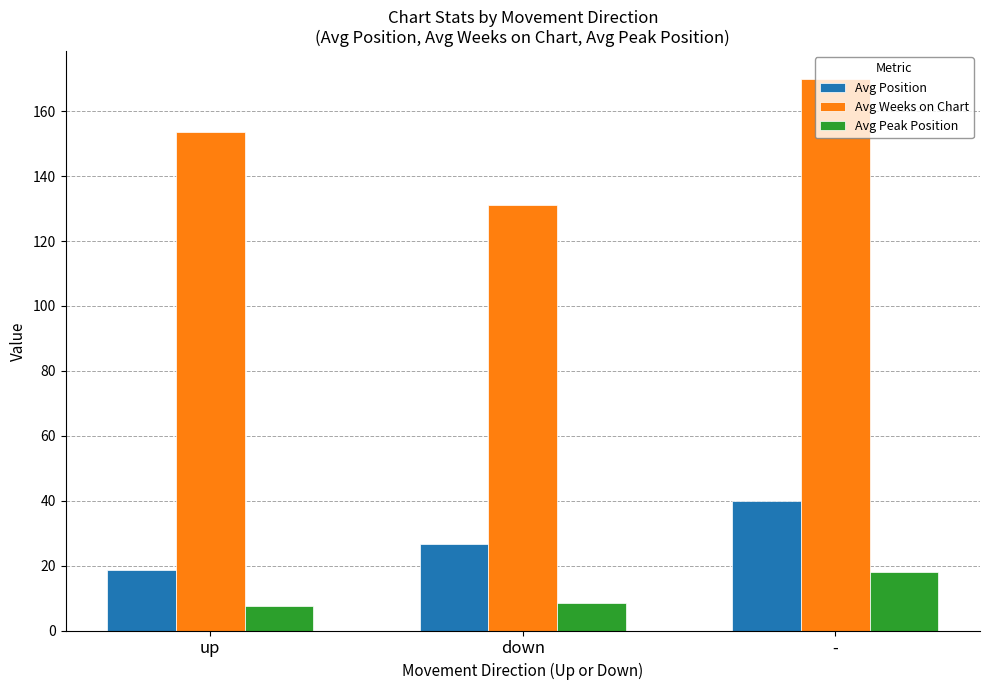

How many values in the Avg Peak Position series exceed 8?

2